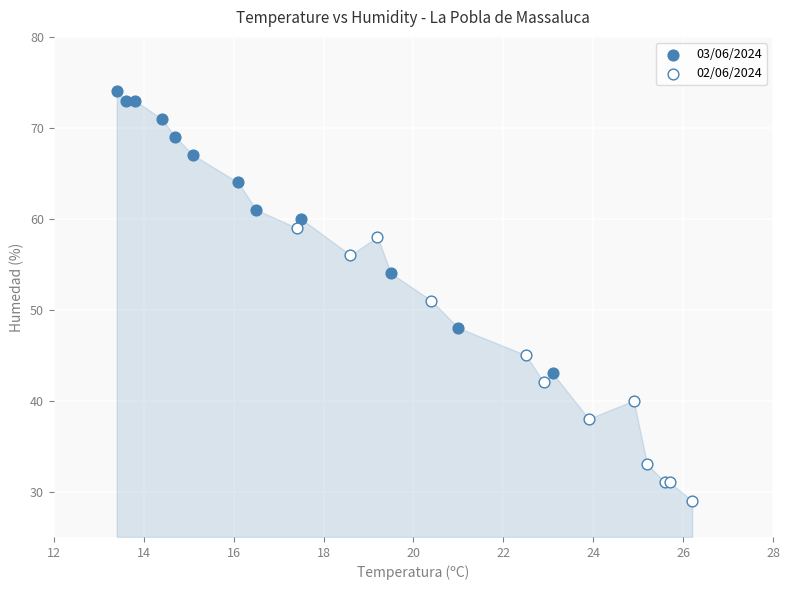

Which series contains the lowest Y value?

02/06/2024